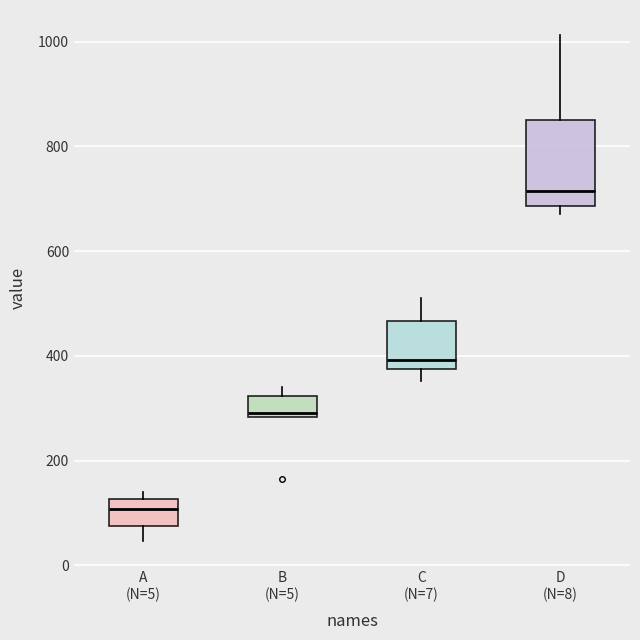

Reading left to right, transcribe this box plot: for each box, give where its median line is, the range the box spans, and where its two whiskers end, as read against the y-axis. The values are not printed on the chart, so give them approximately, as read against the axis.

A (N=5): median 100, box 80 to 120, whiskers 40 to 140
B (N=5): median 300, box 280 to 320, whiskers 280 to 340
C (N=7): median 400, box 380 to 460, whiskers 360 to 520
D (N=8): median 720, box 680 to 860, whiskers 680 (just below the box's lower edge) to 1020